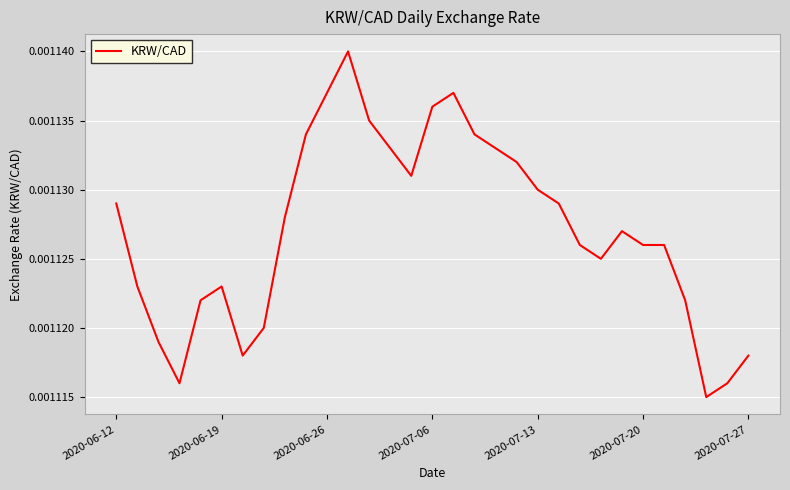

How many values are between 0 and 1?

31